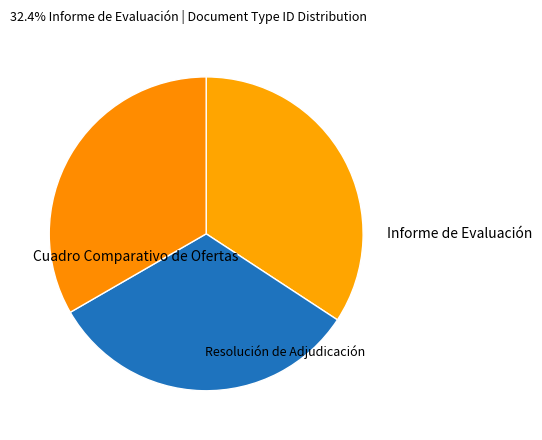

Count the number of slices in the pie.

3